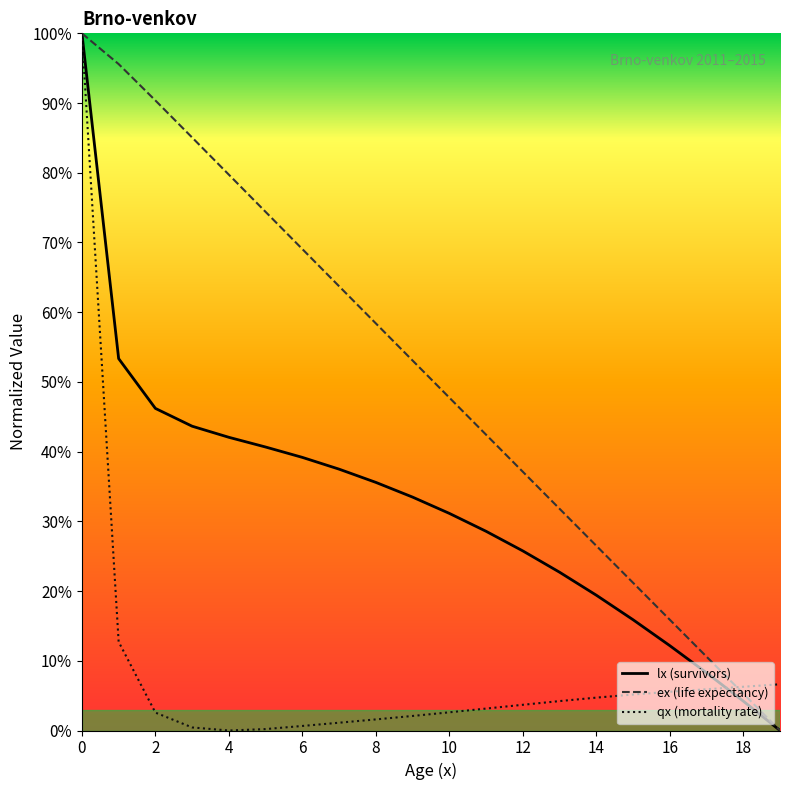

Does the chart display data point markers on the line(s)?

No